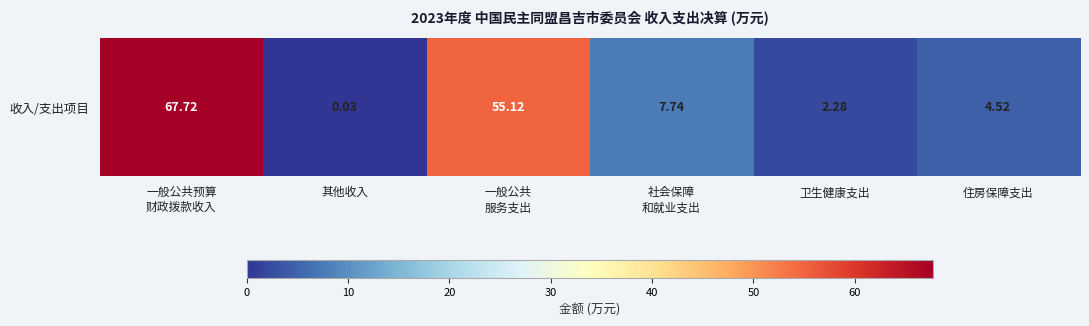

Which has a higher value, 住房保障支出 or 社会保障
和就业支出?

社会保障
和就业支出